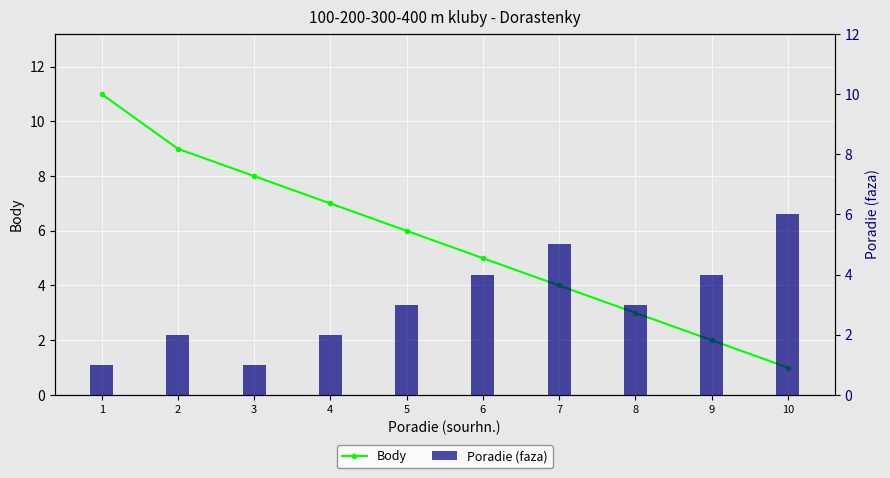

Reading left to right, extract all data points from this chart.

Body: 1=11	2=9	3=8	4=7	5=6	6=5	7=4	8=3	9=2	10=1
Poradie (faza): 1=1	2=2	3=1	4=2	5=3	6=4	7=5	8=3	9=4	10=6